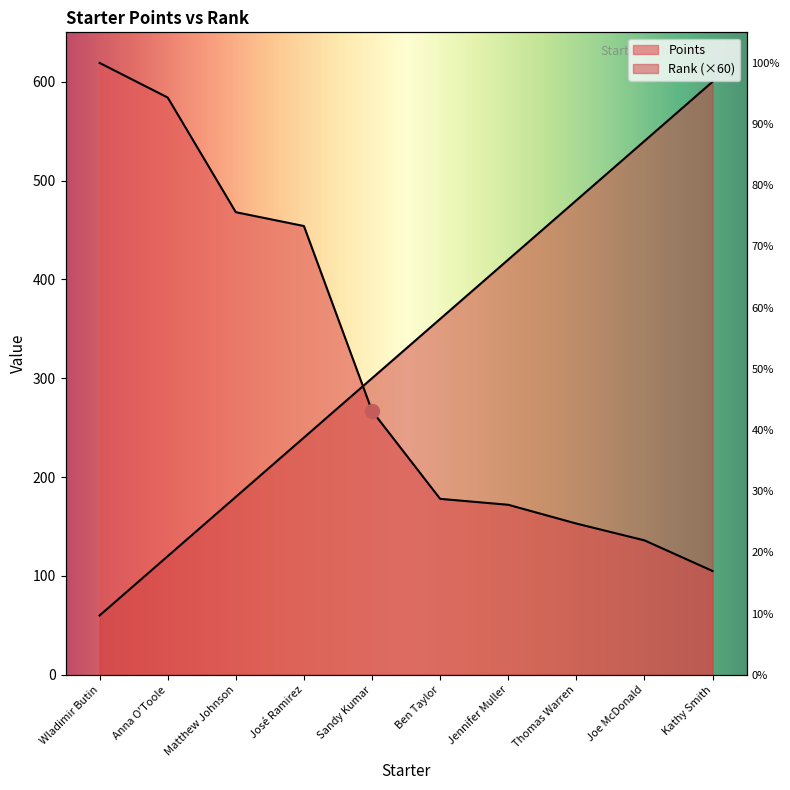

What are all the series names shown in the legend?

Points, Rank